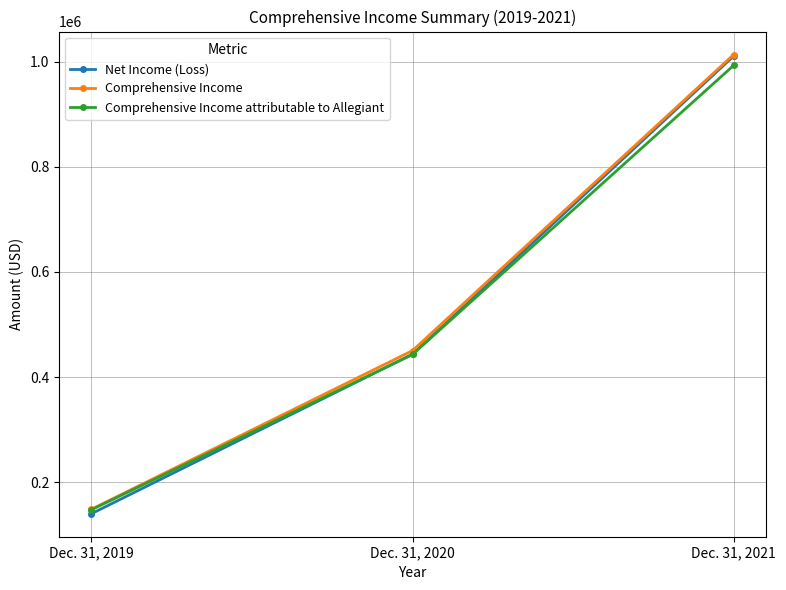

What is the value of the Net Income (Loss) point at the 1st from the left?

139939